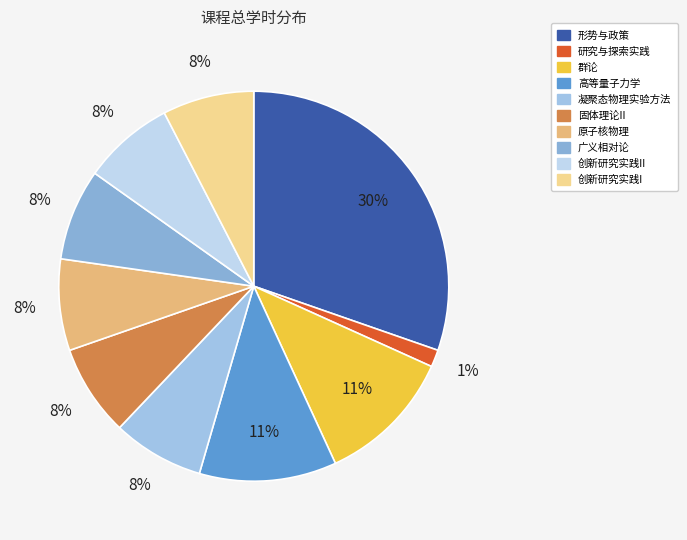

Count the number of slices in the pie.

10